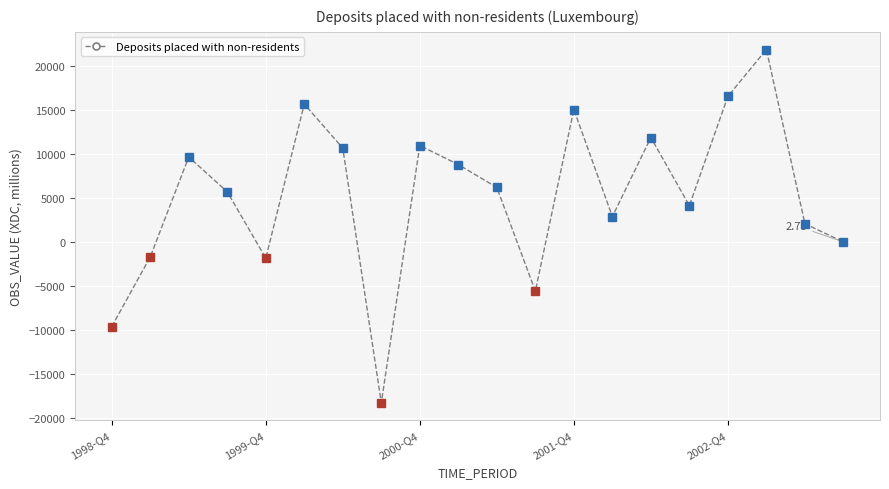

True or false: there are more than 0 points higher than both neighbors.

True